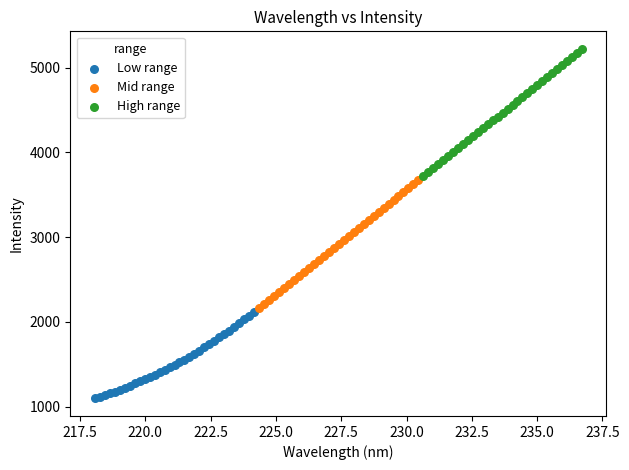

Which series contains the highest Y value?

High range